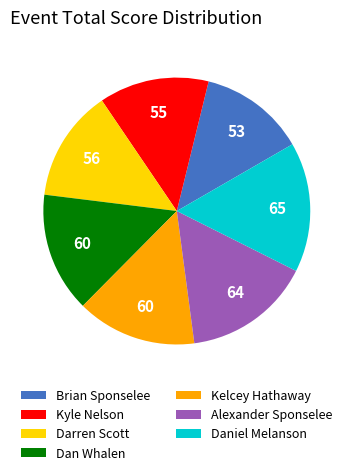

What is the ratio of the value at Alexander Sponselee to the value at Dan Whalen?

1.1